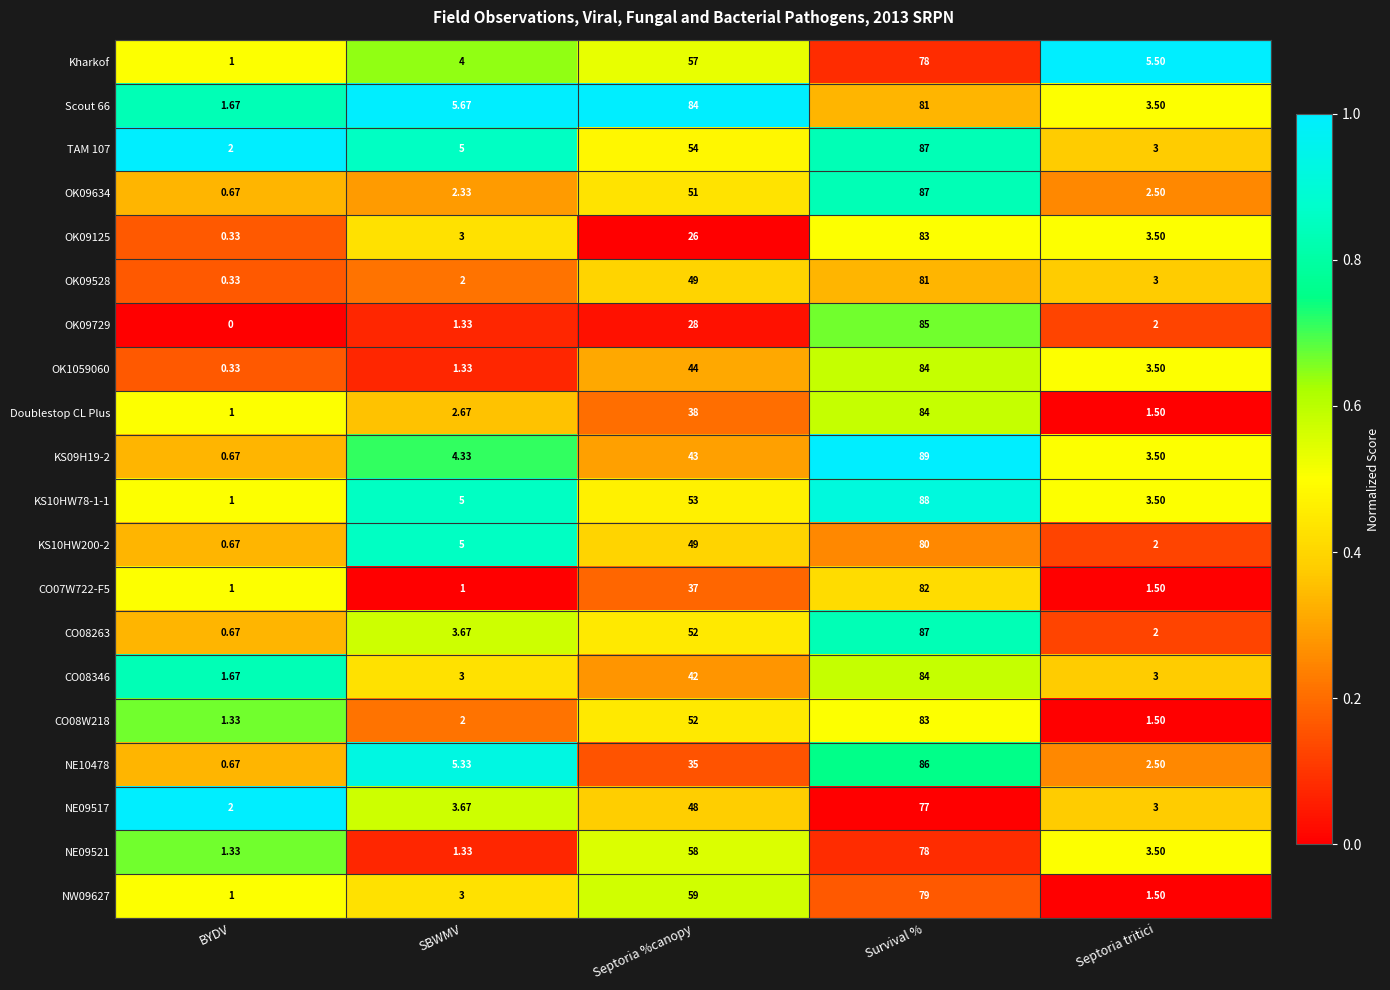

What is the total value across all series at Survival %?

1663.0